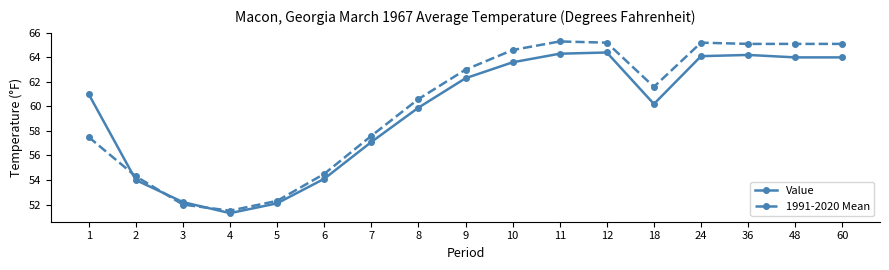

What is the value of the Value point at the 4th from the left?

51.3